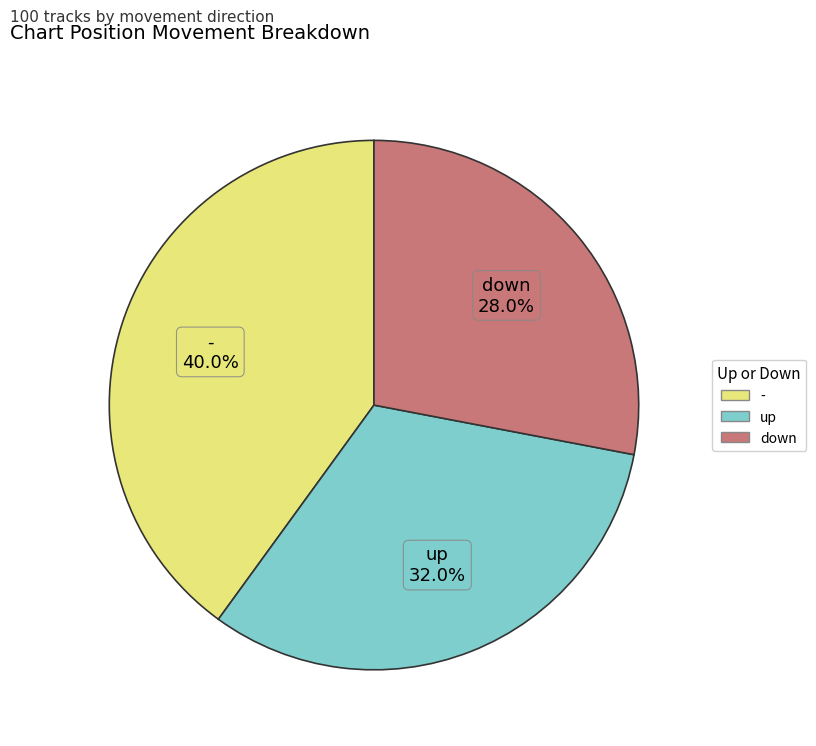

To the nearest percent, what is the difference between the down and up slice percentages?

4%